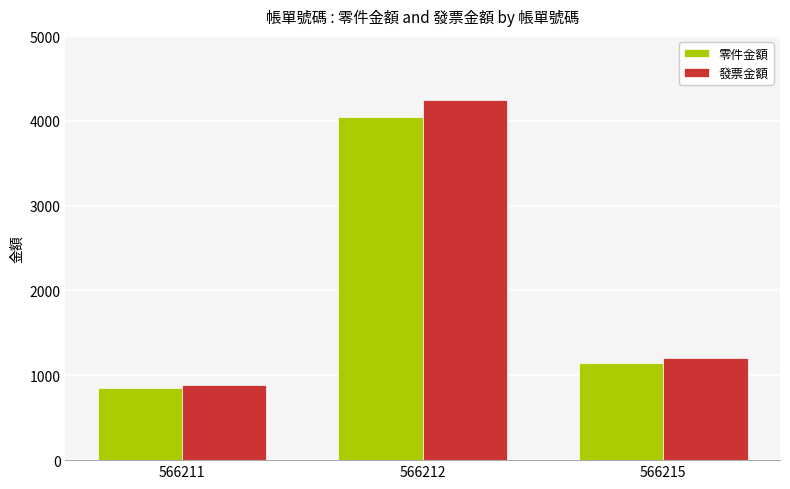

What is the difference between the highest and lowest values at 566212?

202